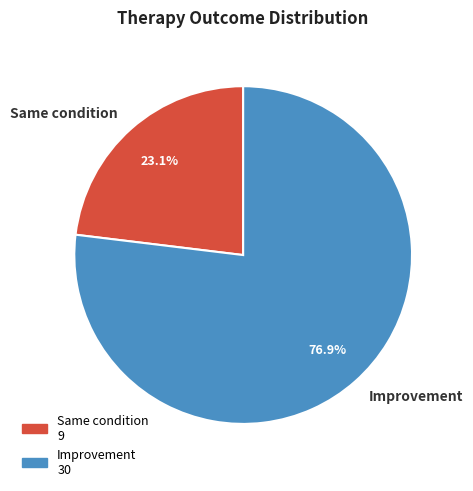

Rank the categories by value from lowest to highest.

Same condition, Improvement